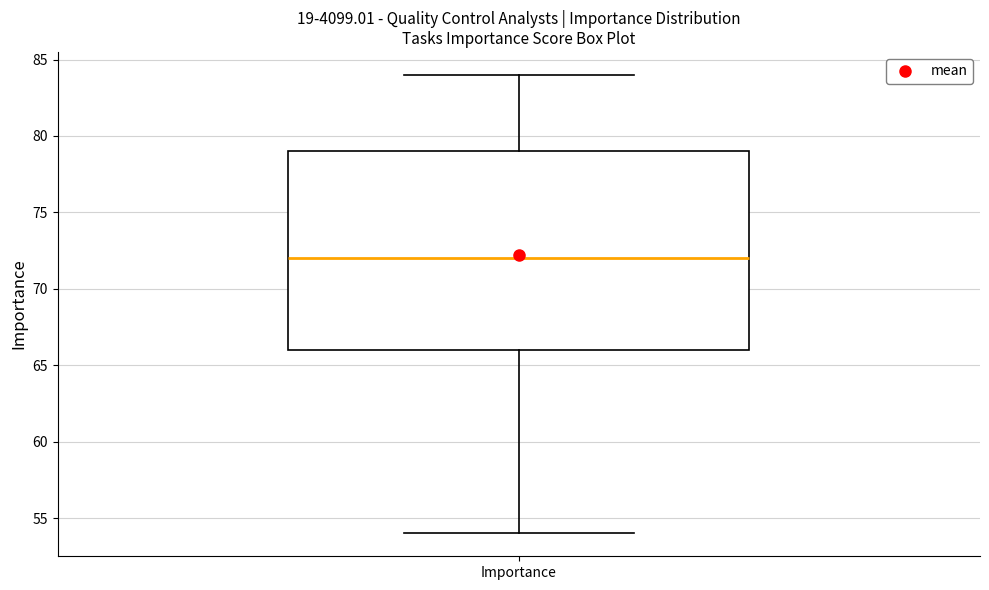

Transcribe this box plot: give where the median line is, the range the box spans, and where the two whiskers end, as read against the y-axis. The values are not printed on the chart, so give them approximately, as read against the axis.

median 72, box 66 to 79, whiskers 54 to 84